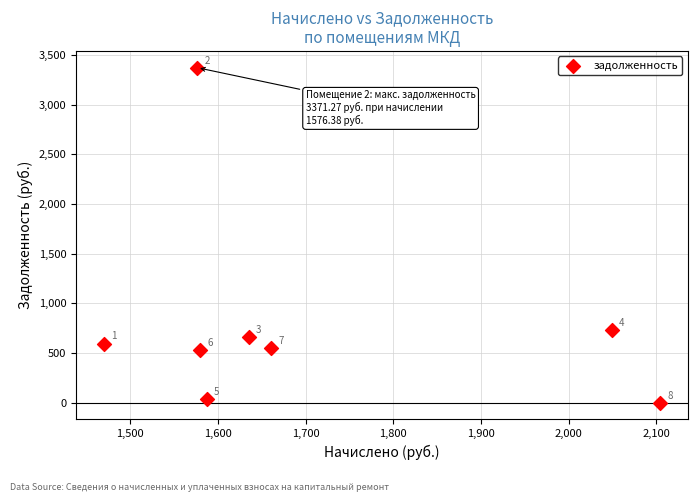

What is the range of X values (max minus min)?

634.2